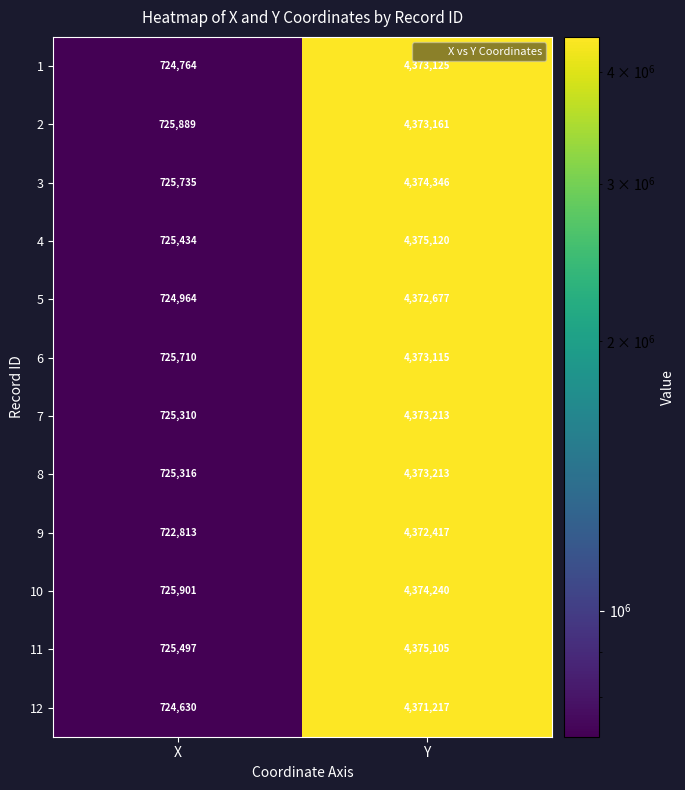

Between X and Y, which series saw the biggest shift?

4